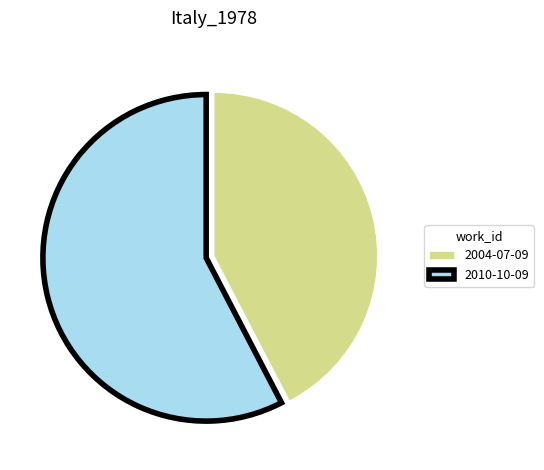

Does any single category account for the majority?

Yes